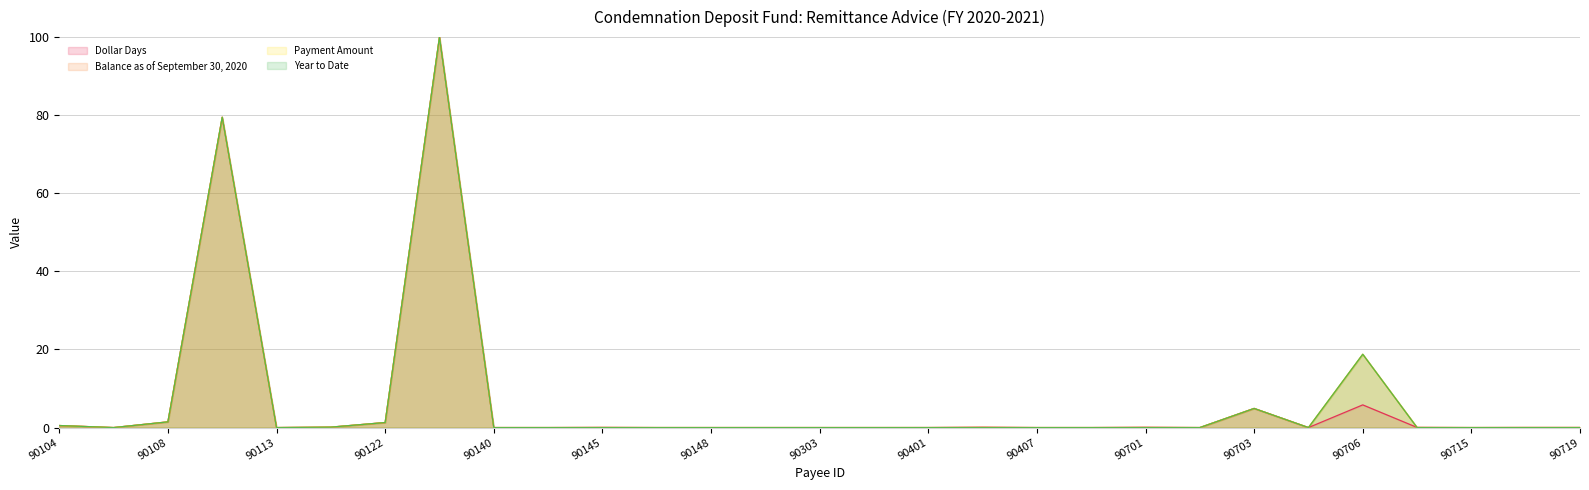

Between 90701 and 90719, which is larger?

90701